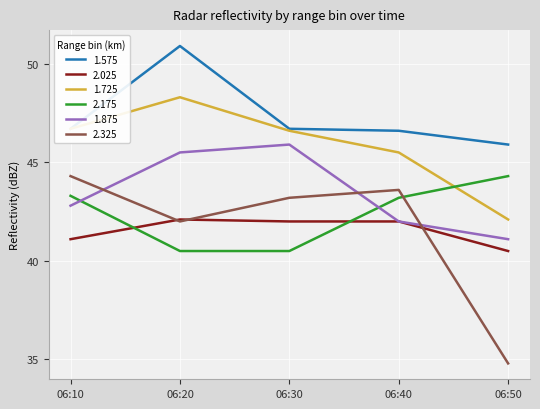

At how many categories does at least one series exceed 48?

1